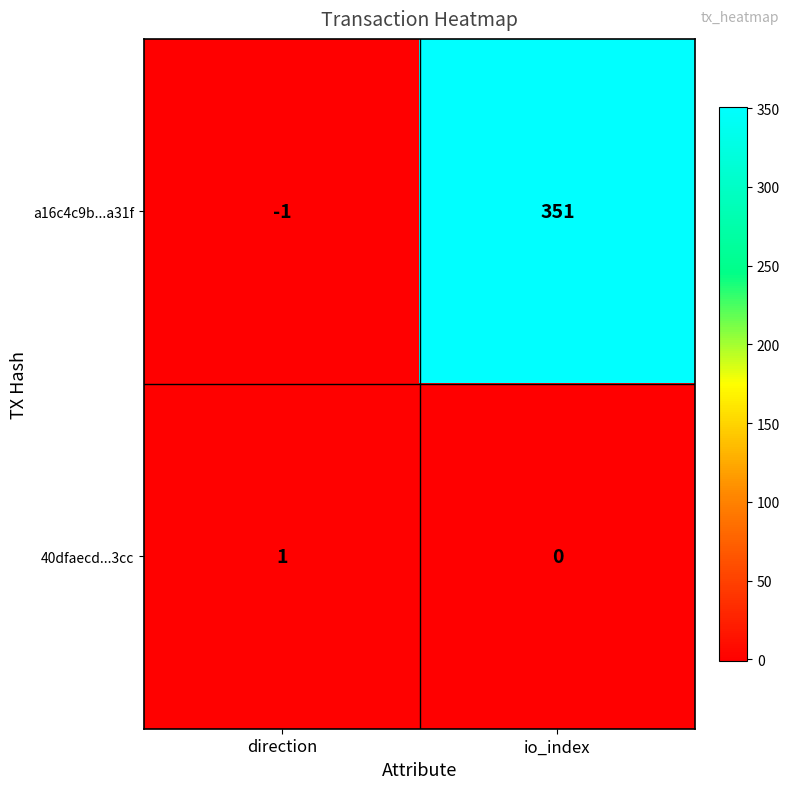

True or false: a16c4c9b...a31f has a value of 351 at io_index.

True